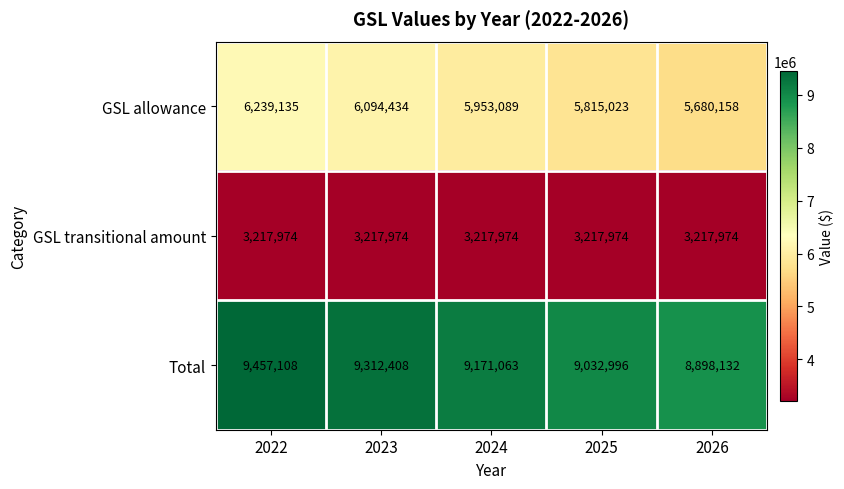

Which category has the highest value across all series?

2022